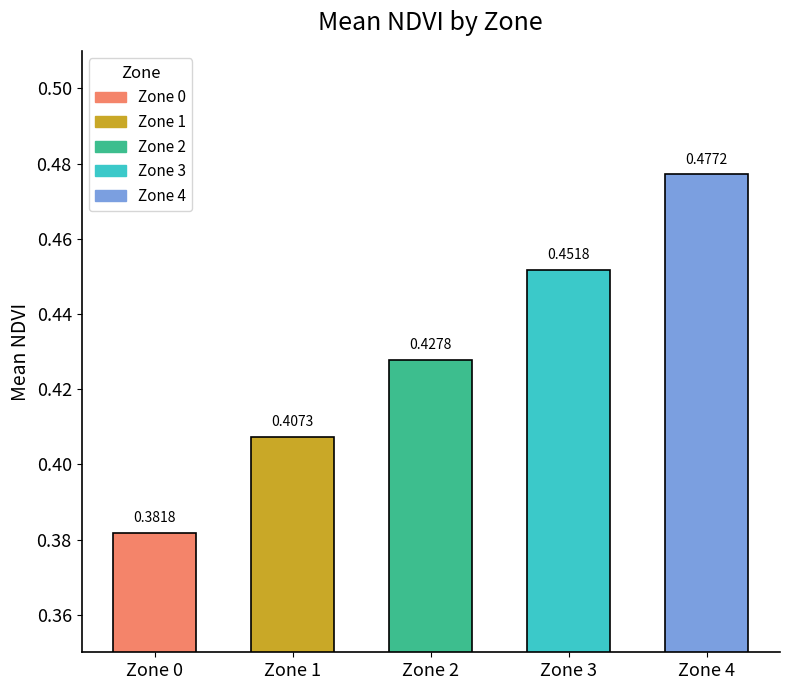

What is the sum of the values at Zone 2 and Zone 1?

0.8